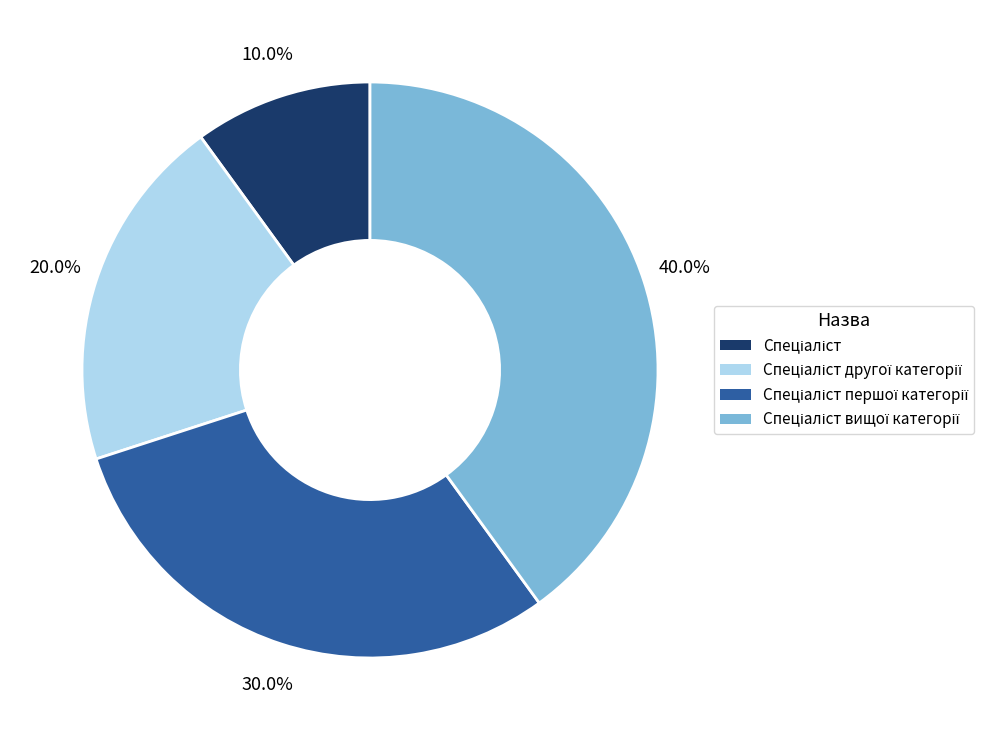

Is there a majority slice in this chart?

No